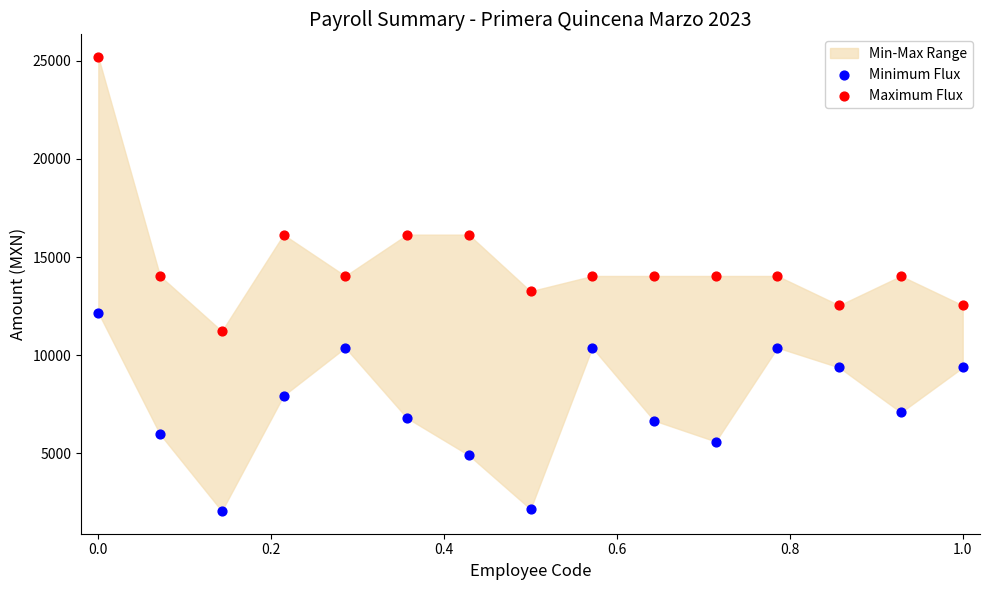

Across all data points, what is the range of X values (max minus min)?

1.0